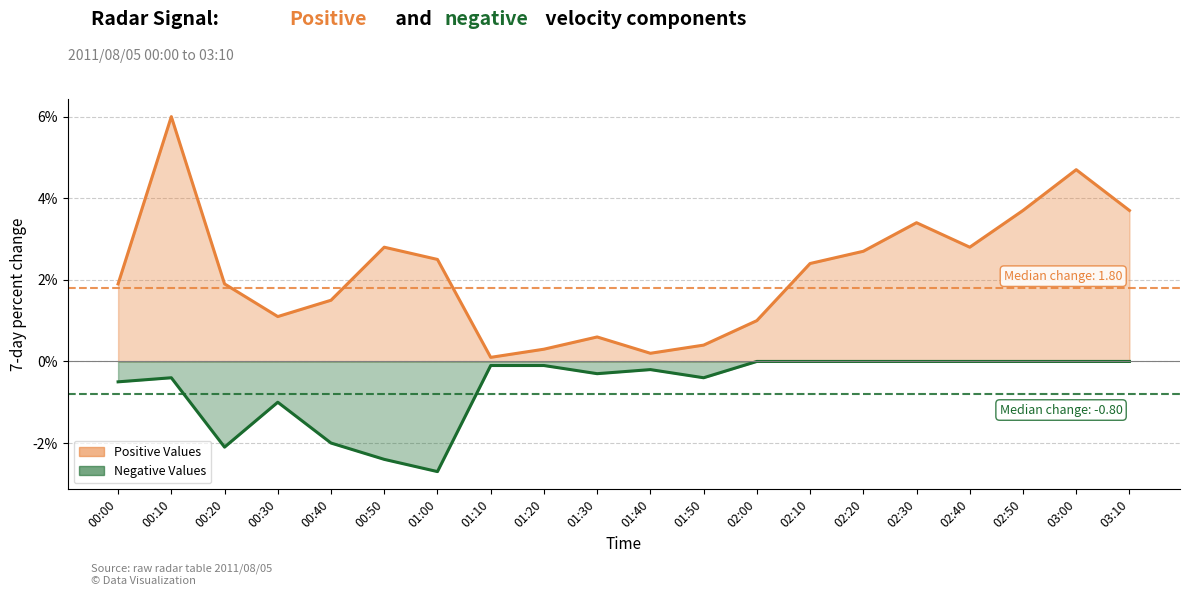

How many categories are shown in the chart?

20